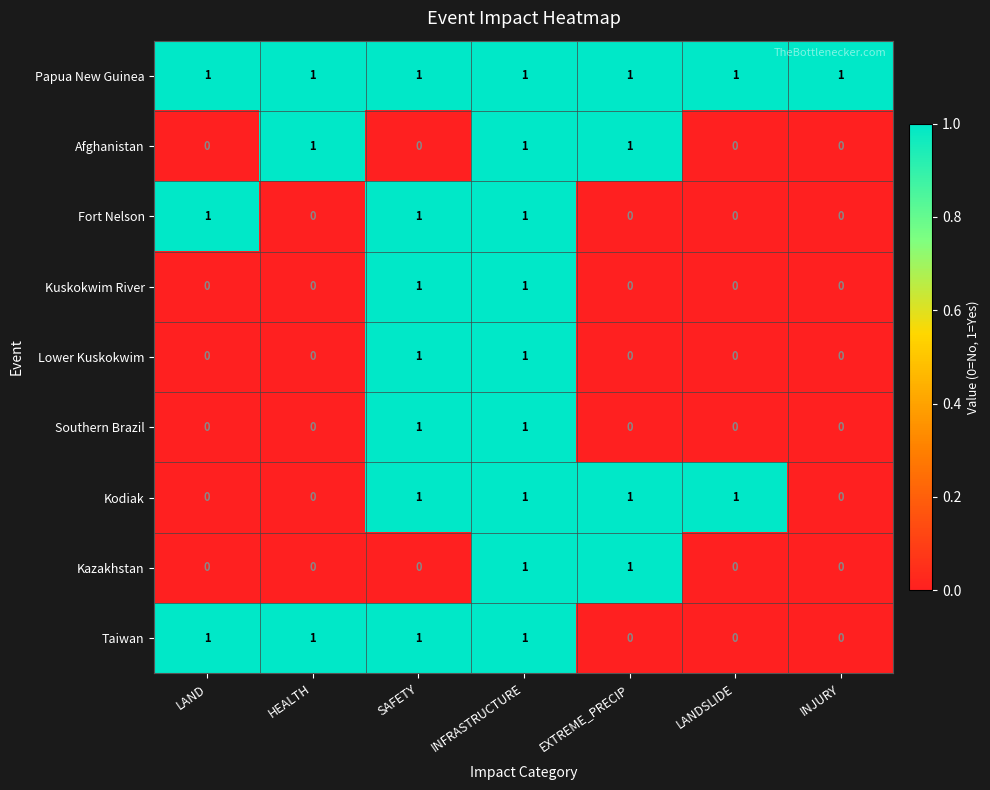

What is the sum of all Taiwan values?

4